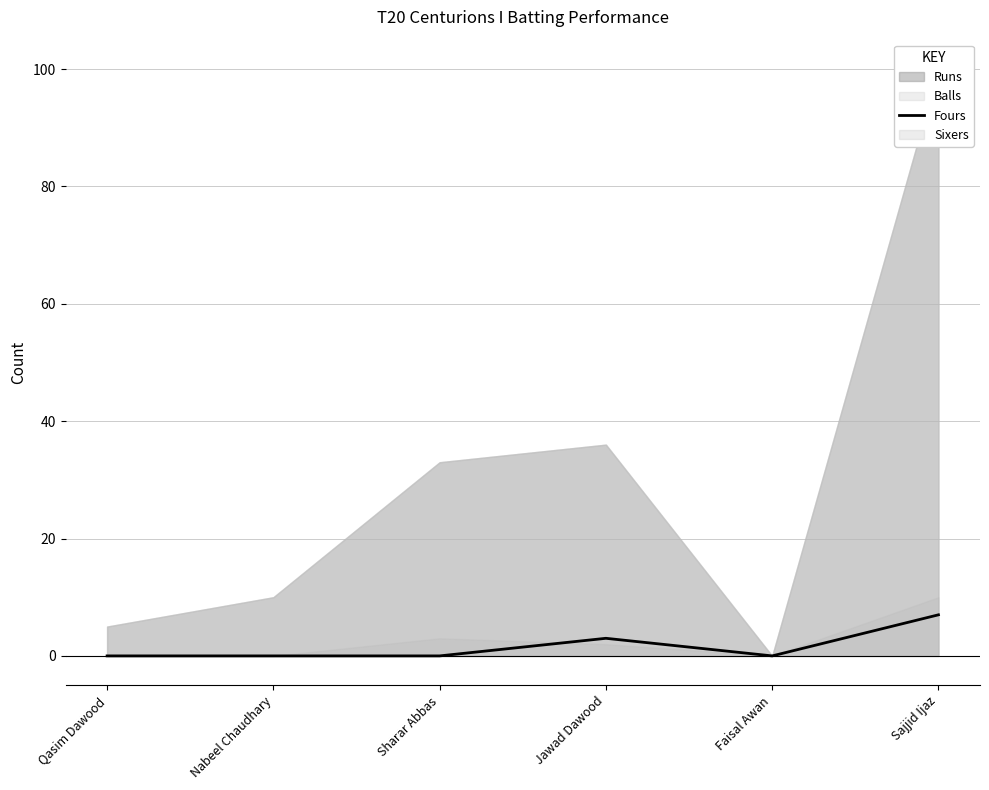

Reading right to left, extract all data points from this chart.

Sajjid Ijaz=7	Faisal Awan=0	Jawad Dawood=3	Sharar Abbas=0	Nabeel Chaudhary=0	Qasim Dawood=0